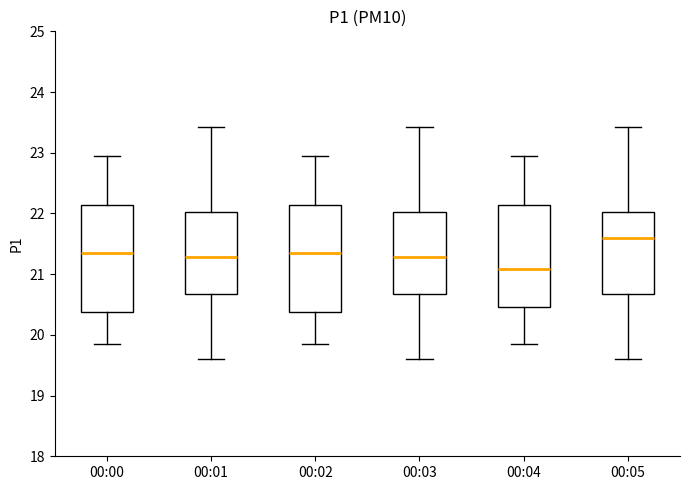

Reading left to right, transcribe this box plot: for each box, give where its median line is, the range the box spans, and where its two whiskers end, as read against the y-axis. The values are not printed on the chart, so give them approximately, as read against the axis.

00:00: median 21.4, box 20.4 to 22.1, whiskers 19.9 to 23.0
00:01: median 21.3, box 20.7 to 22.0, whiskers 19.6 to 23.4
00:02: median 21.4, box 20.4 to 22.1, whiskers 19.9 to 23.0
00:03: median 21.3, box 20.7 to 22.0, whiskers 19.6 to 23.4
00:04: median 21.1, box 20.5 to 22.1, whiskers 19.9 to 23.0
00:05: median 21.6, box 20.7 to 22.0, whiskers 19.6 to 23.4